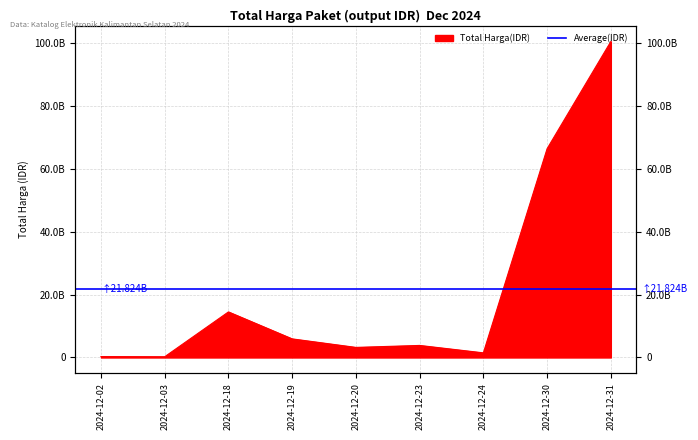

What is the ratio of the value at 2024-12-23 to the value at 2024-12-18?

0.3